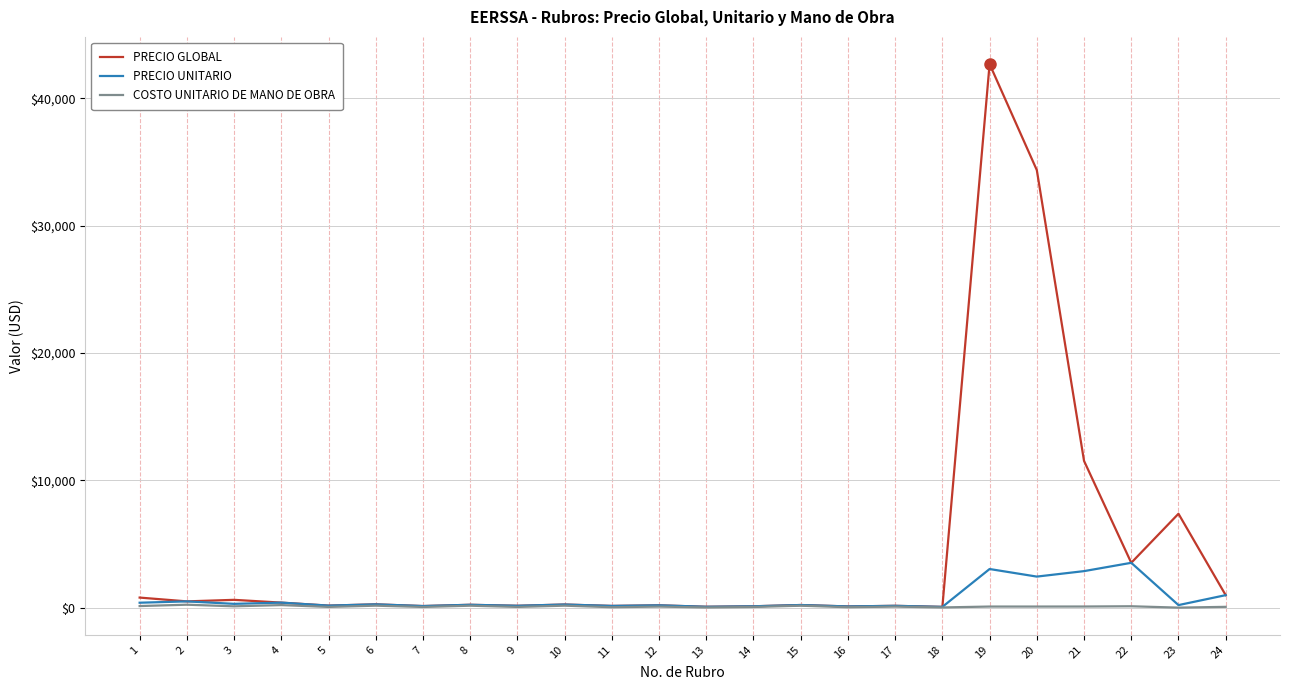

What is the average value of the PRECIO GLOBAL series?

4384.8